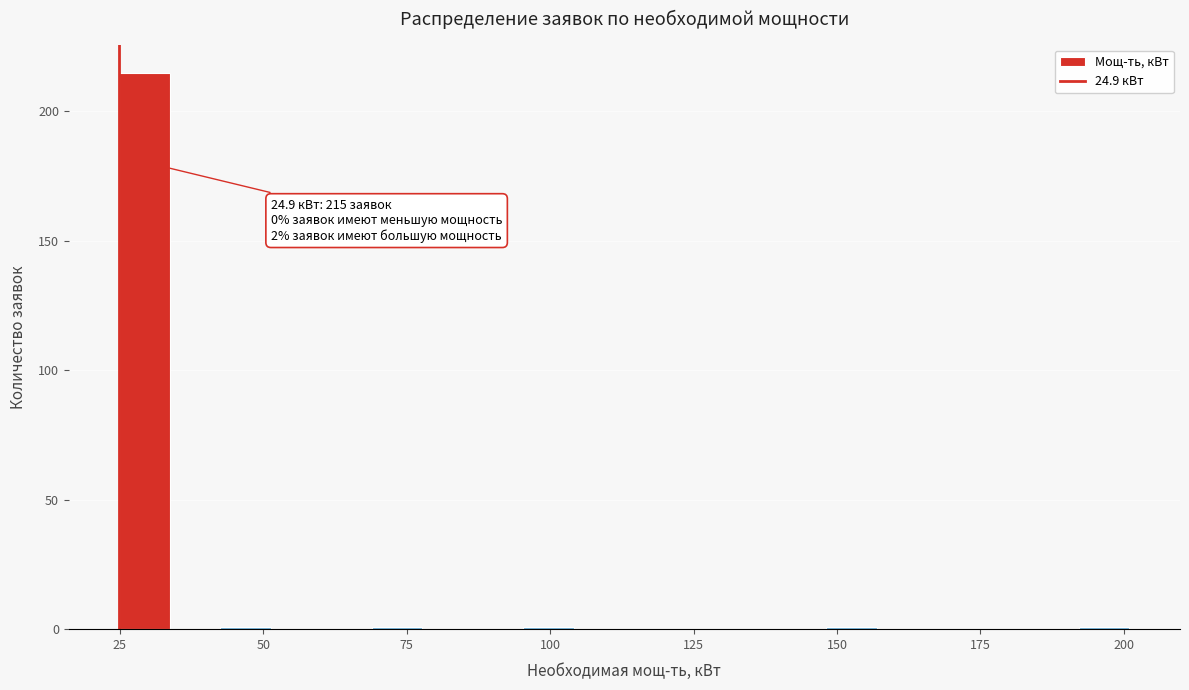

Around what value on the x-axis is the tallest bar? Give the approximate position of its centre, as read against the axis.

30